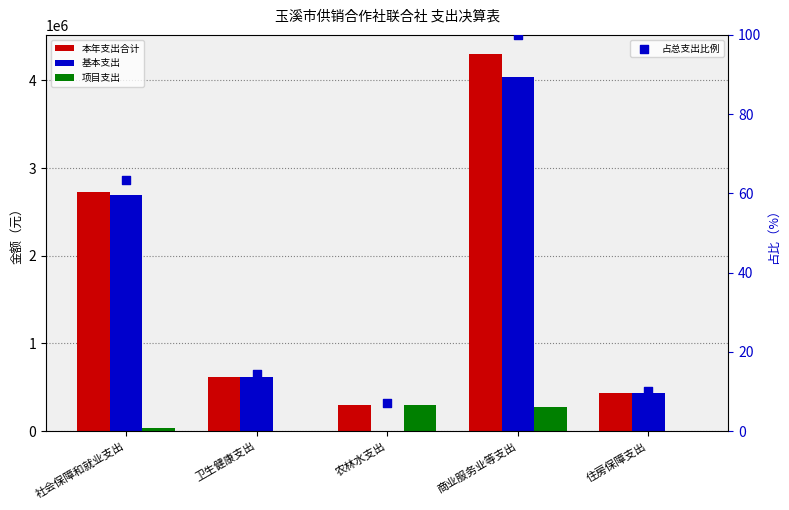

Which series has the largest Y range (max minus min)?

基本支出